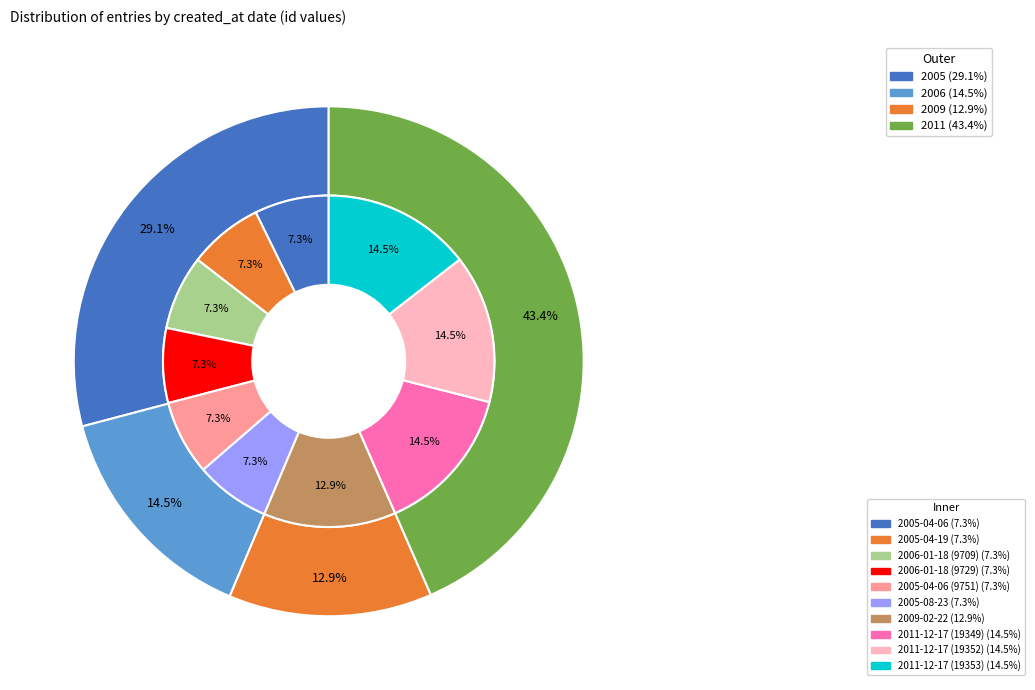

Rank the categories by value from highest to lowest.

2011-12-17 (19353), 2011-12-17 (19352), 2011-12-17 (19349), 2009-02-22, 2005-08-23, 2005-04-06 (9751), 2006-01-18 (9729), 2006-01-18 (9709), 2005-04-19, 2005-04-06